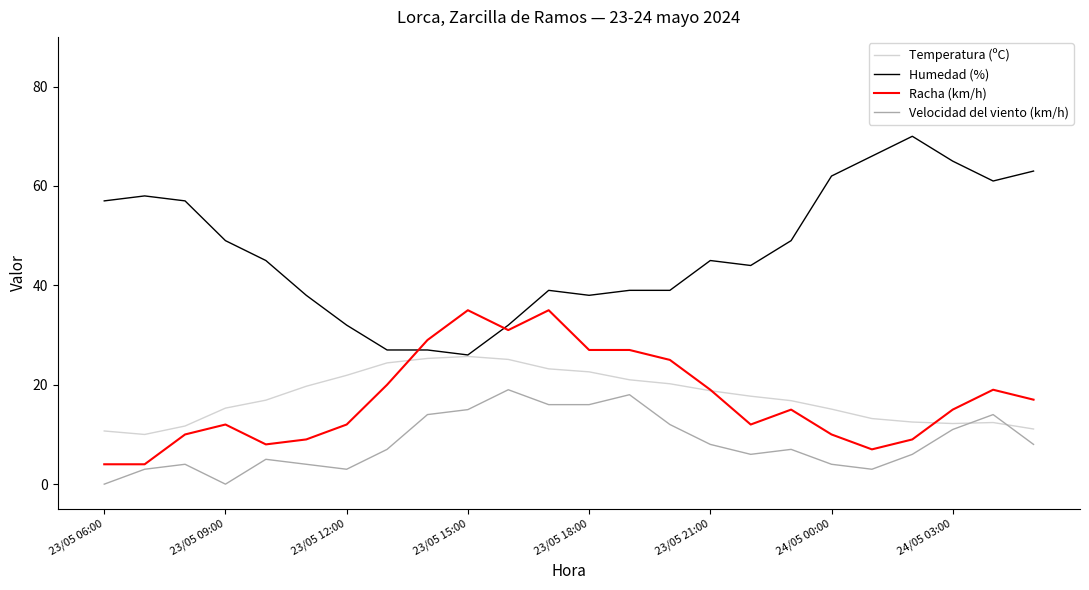

What is the maximum value shown in the chart?

70.0